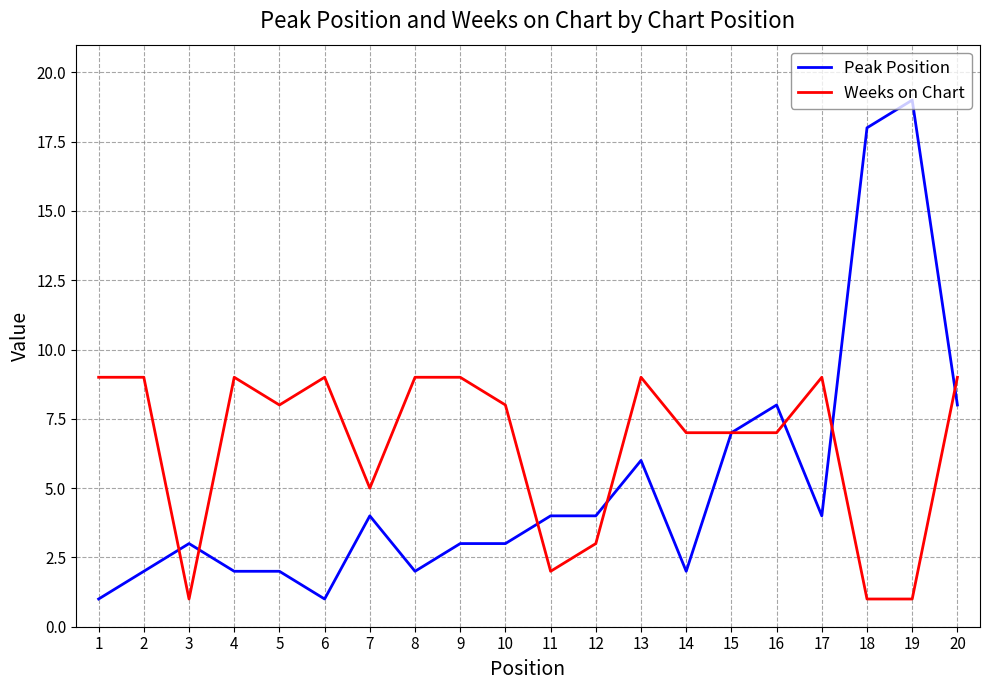

What is the smallest value displayed?

1